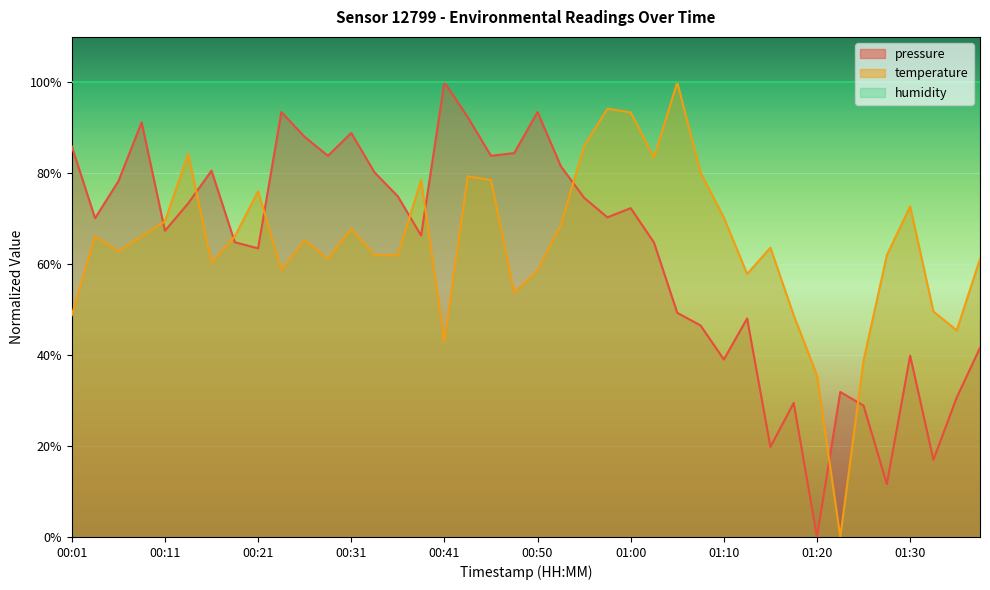

At which category is the sum across all series the highest?

00:43